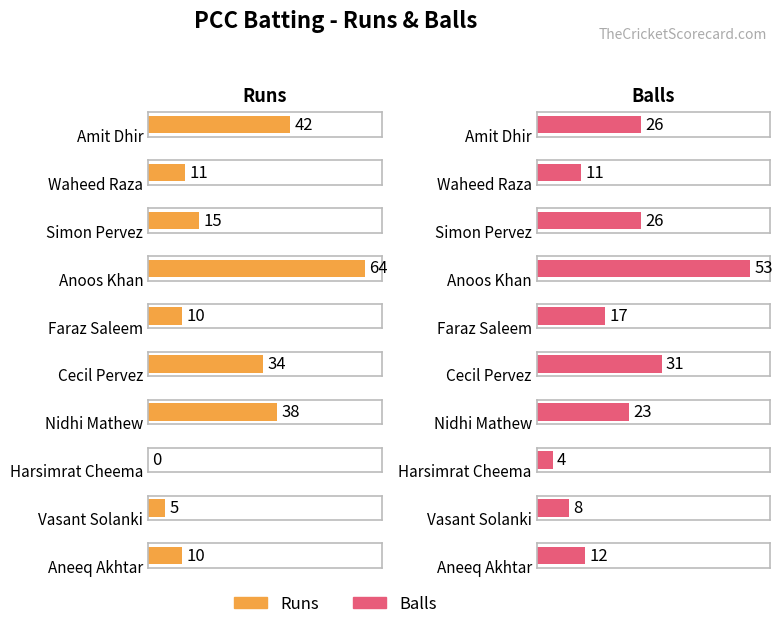

Reading left to right, list all the values displayed in this chart.

Runs: Amit Dhir=42	Waheed Raza=11	Simon Pervez=15	Anoos Khan=64	Faraz Saleem=10	Cecil Pervez=34	Nidhi Mathew=38	Harsimrat Cheema=0	Vasant Solanki=5	Aneeq Akhtar=10
Balls: Amit Dhir=26	Waheed Raza=11	Simon Pervez=26	Anoos Khan=53	Faraz Saleem=17	Cecil Pervez=31	Nidhi Mathew=23	Harsimrat Cheema=4	Vasant Solanki=8	Aneeq Akhtar=12